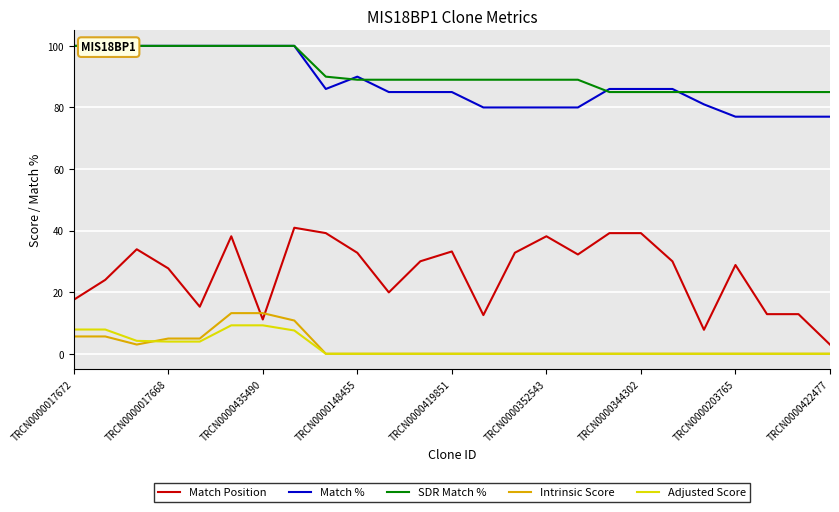

How many data points does each series have?

25